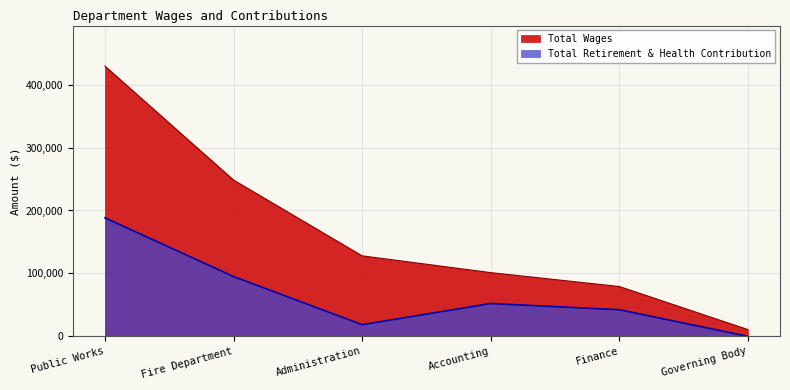

How many lines are shown in the chart?

2